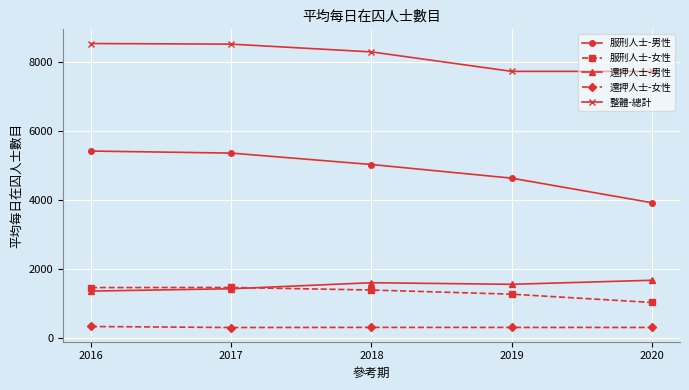

What is the total value across all series at 2018?

16605